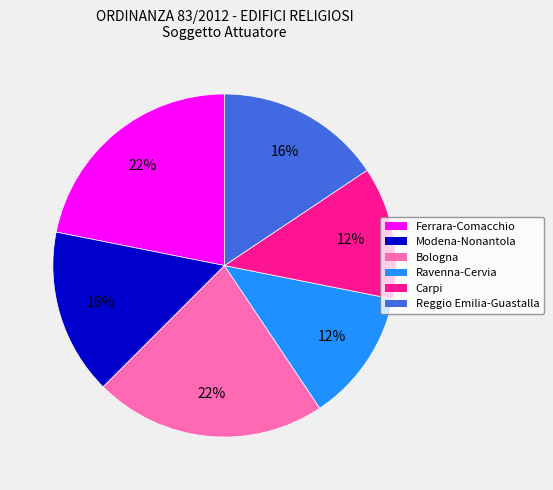

Count the number of slices in the pie.

6